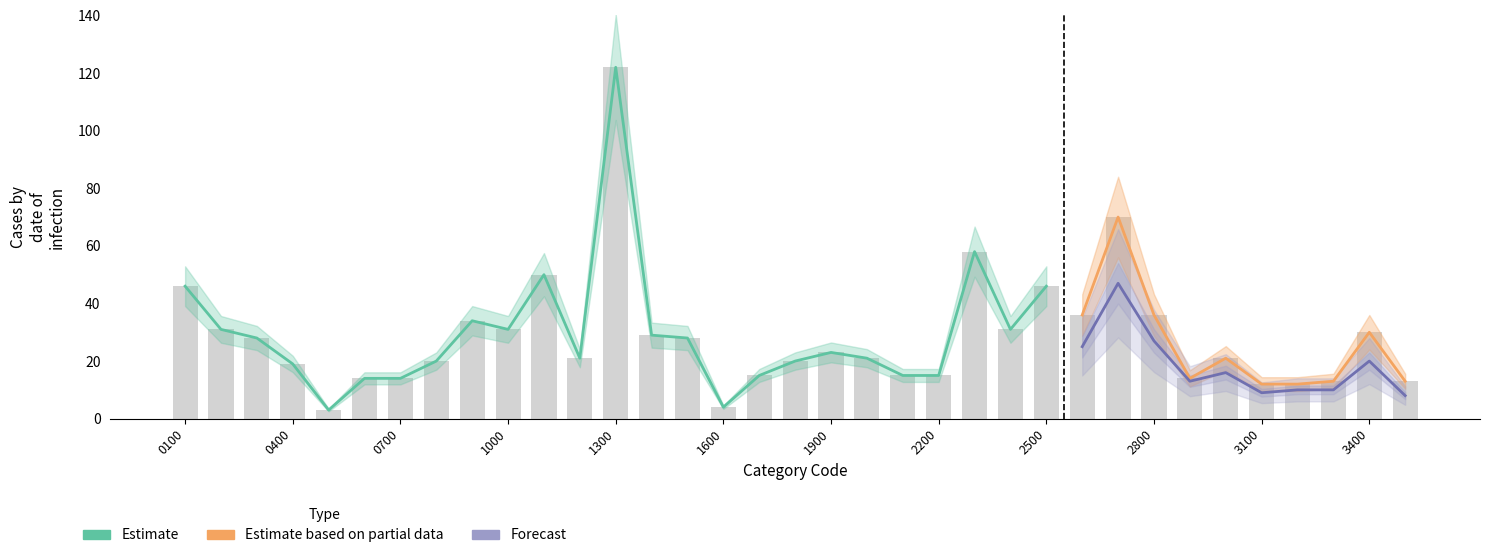

Which series has the largest total across all categories?

Estimate